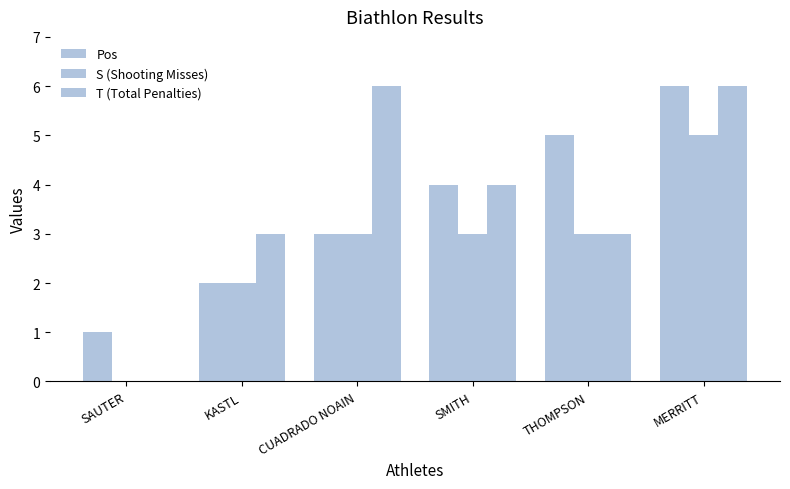

At how many categories does at least one series exceed 1?

5